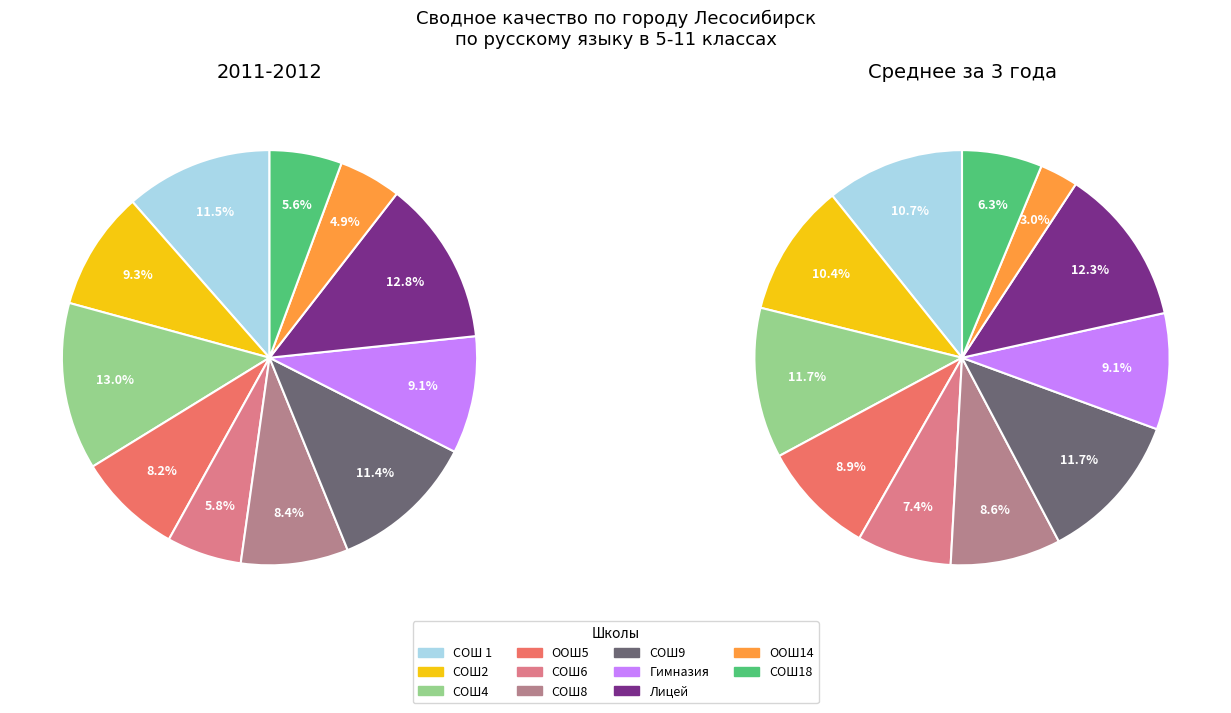

What is the largest slice in the pie chart?

СОШ4